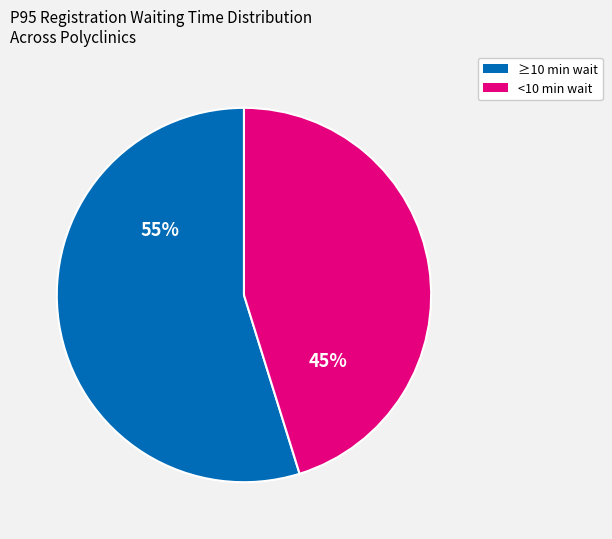

Is there a majority slice in this chart?

Yes